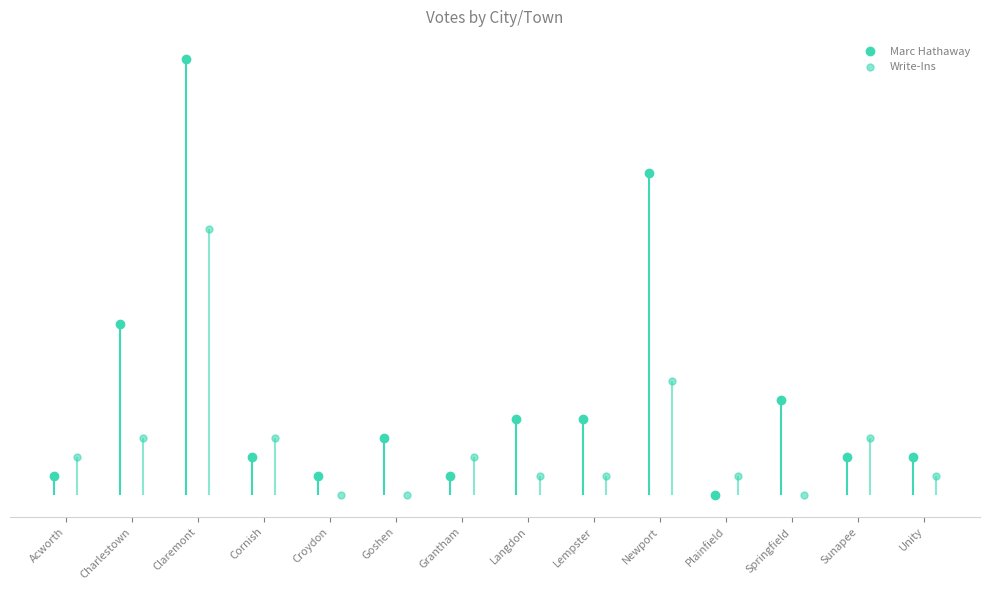

Does the chart have visible grid lines?

No